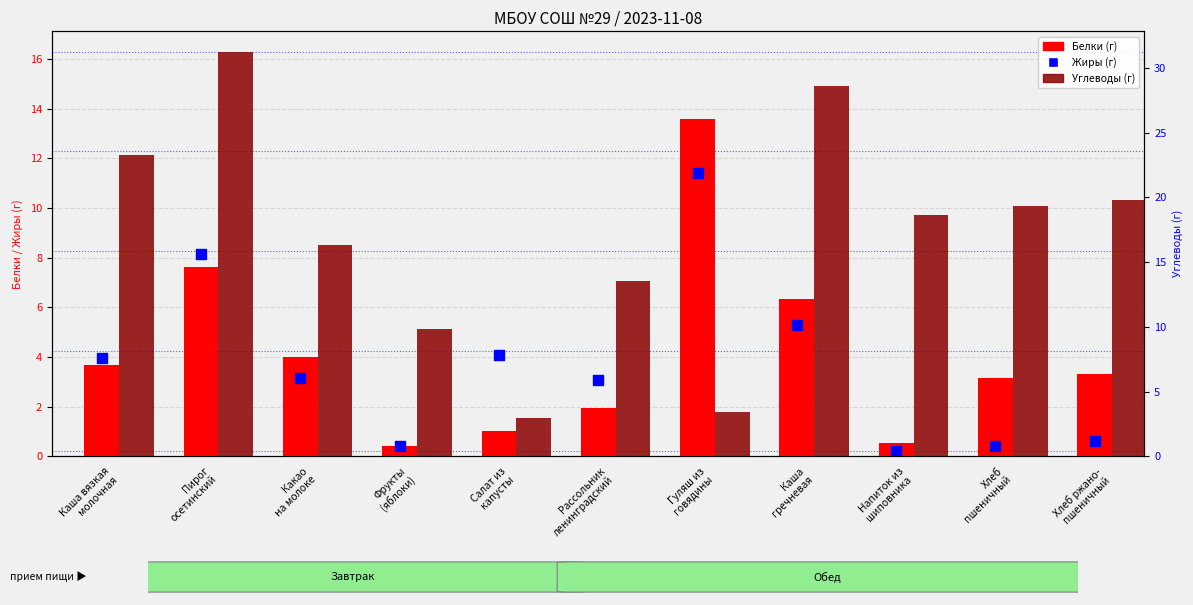

Which series reaches the minimum Y coordinate?

Жиры